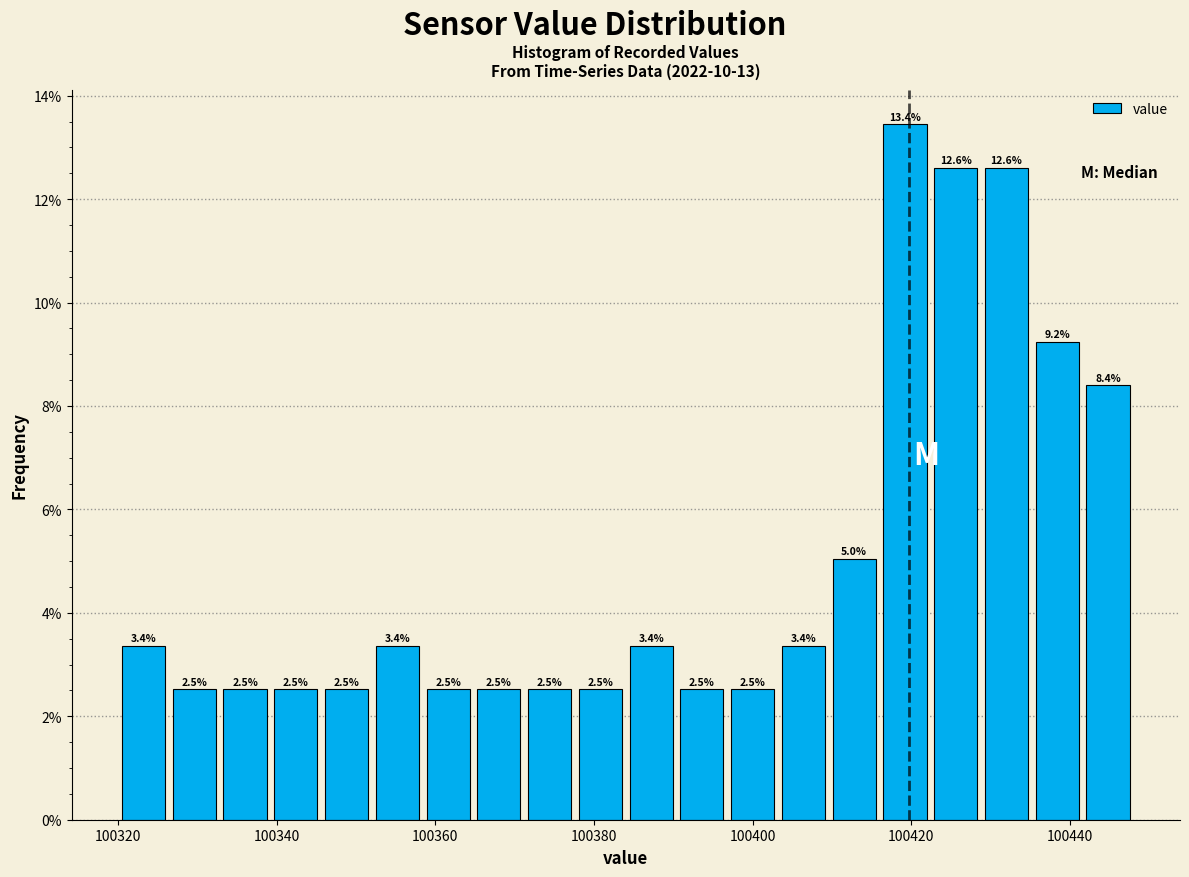

Around what value on the x-axis is the tallest bar? Give the approximate position of its centre, as read against the axis.

100420